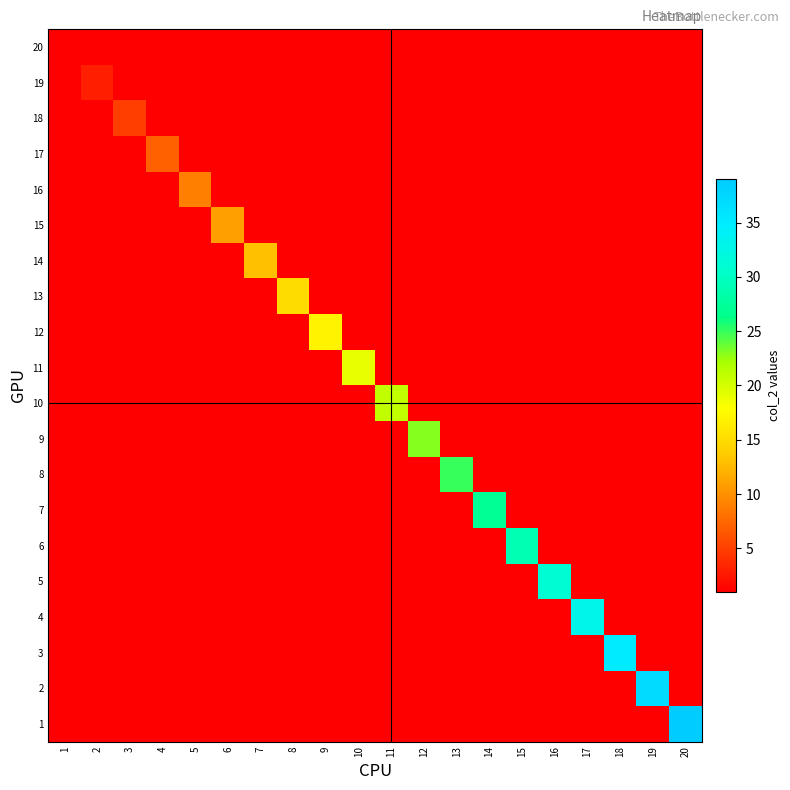

What is the maximum value shown in the chart?

39.0